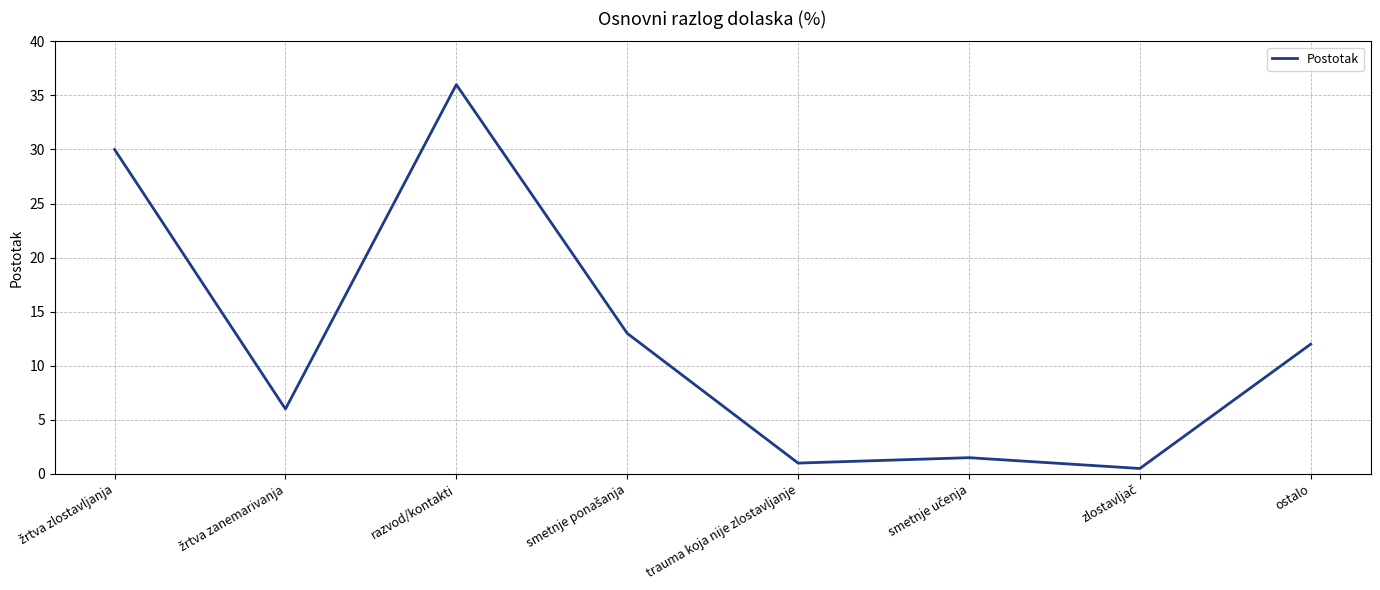

True or false: the data has more than 2 interior local peaks.

False